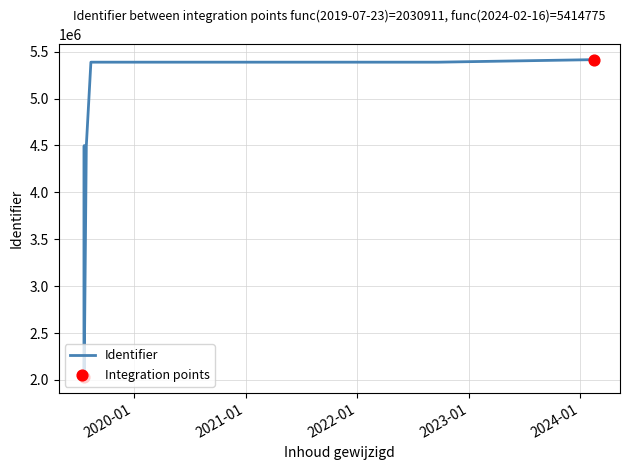

What is the ratio of the value at 2019-07-23 to the value at 2019-07-23?

1.0